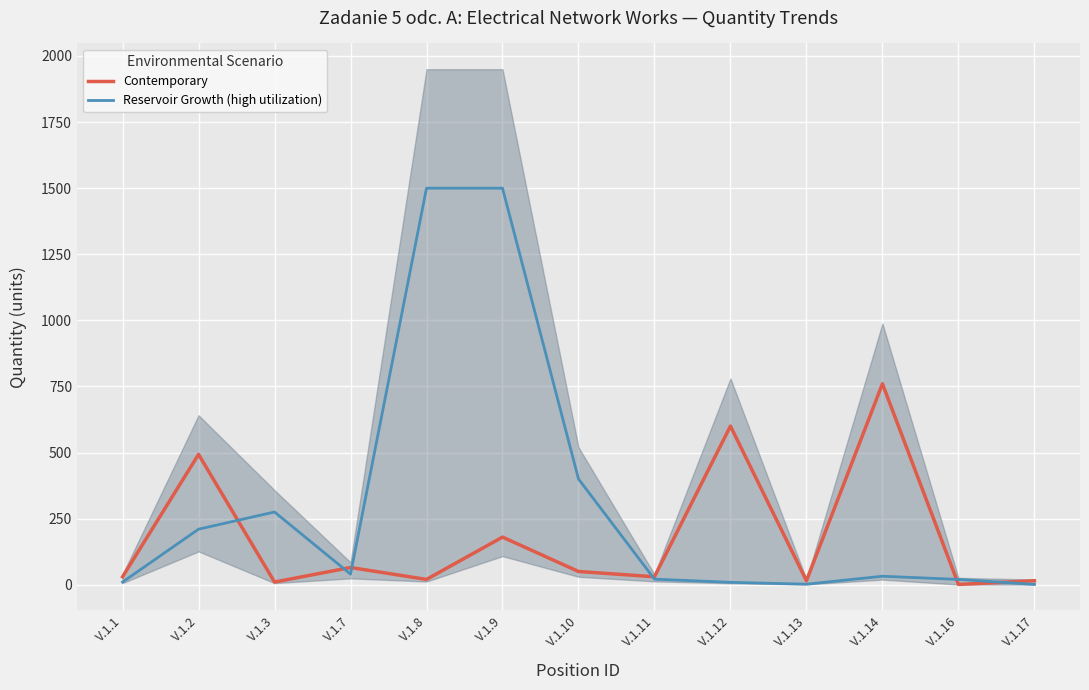

At which category is the sum across all series the highest?

V.1.9